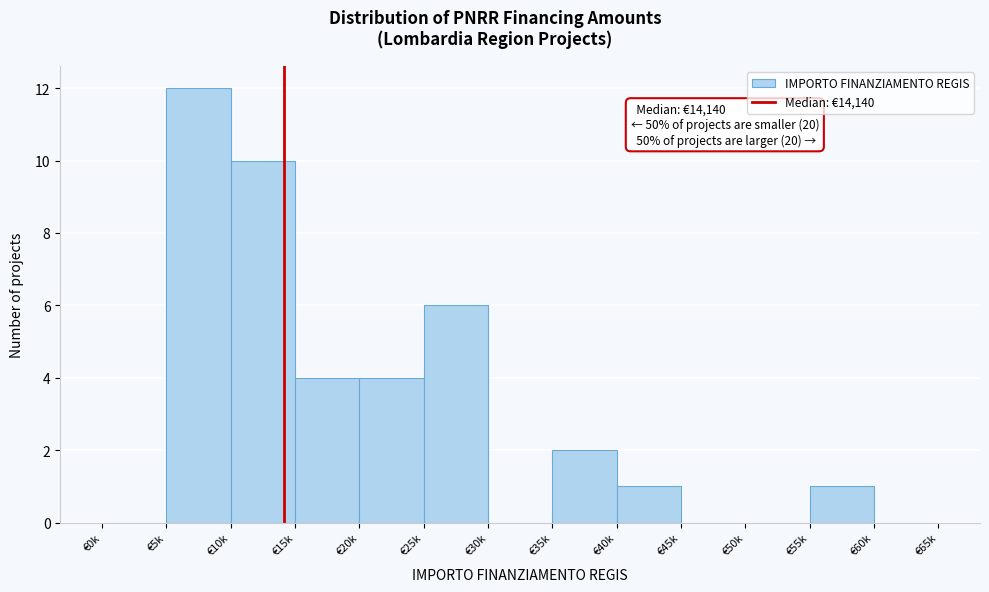

Reading right to left, list all the values displayed in this chart.

€60k=0	€55k=1	€50k=0	€45k=0	€40k=1	€35k=2	€30k=0	€25k=6	€20k=4	€15k=4	€10k=10	€5k=12	€0k=0